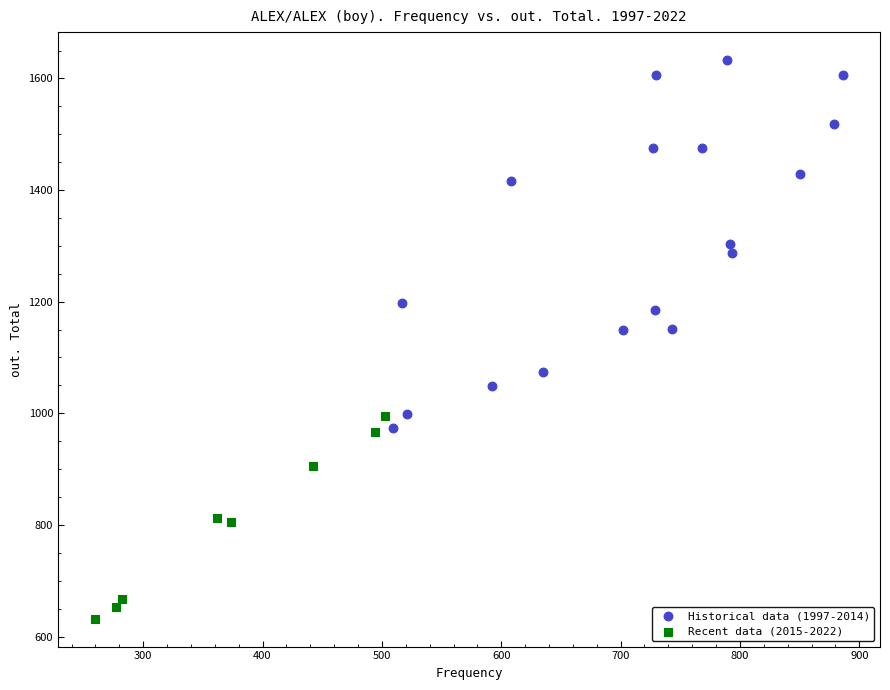

What are all the series names shown in the legend?

Historical data (1997-2014), Recent data (2015-2022)